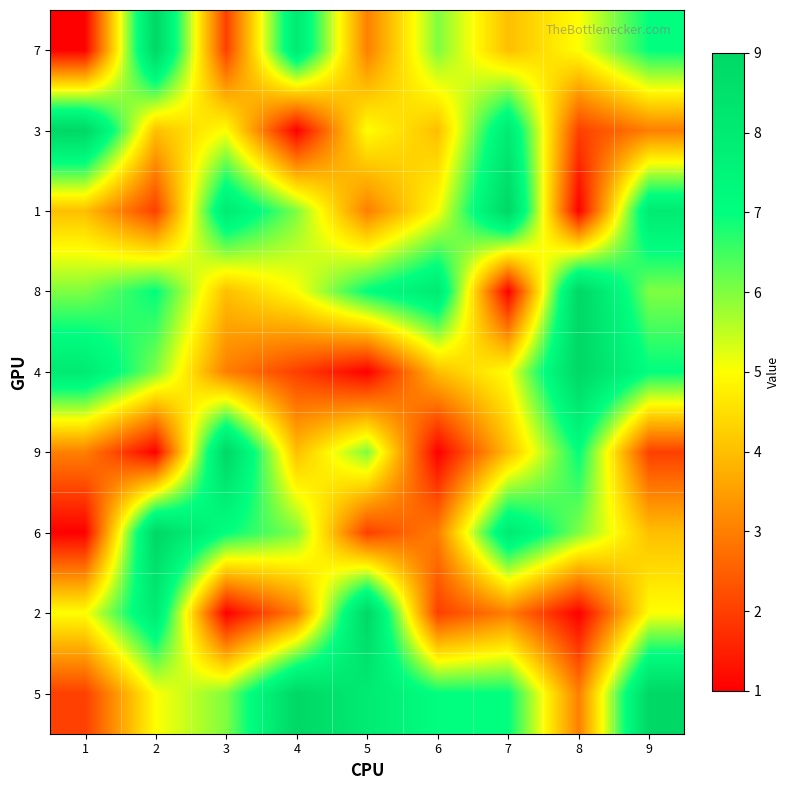

What is the spread (max minus min) of values at 9?

7